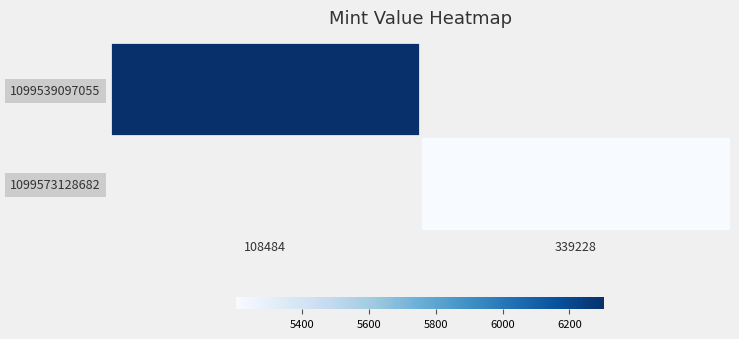

Which series has the largest range (max minus min)?

1099539097055